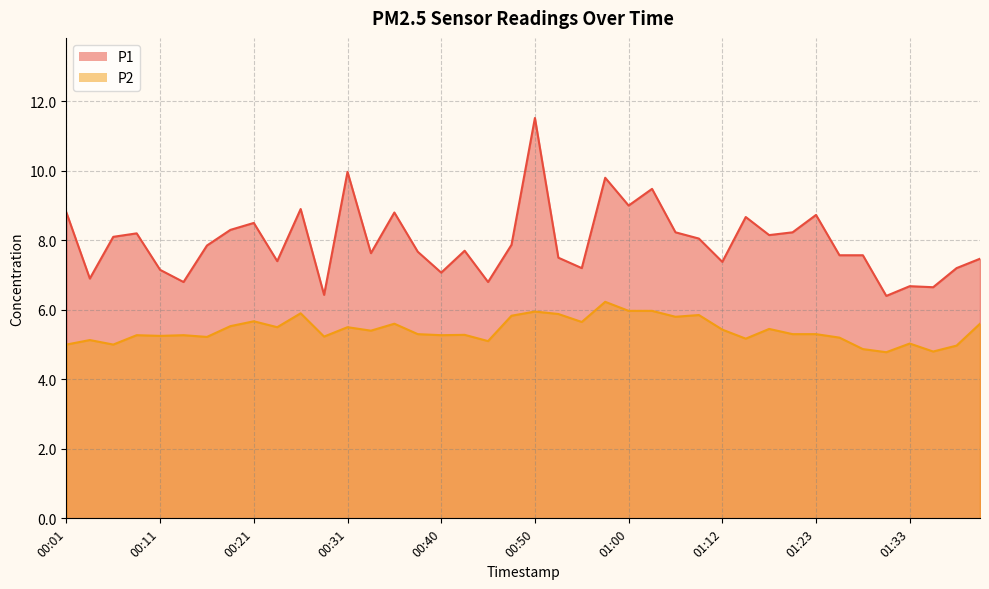

Rank the series at 01:05 from highest to lowest value.

P1, P2